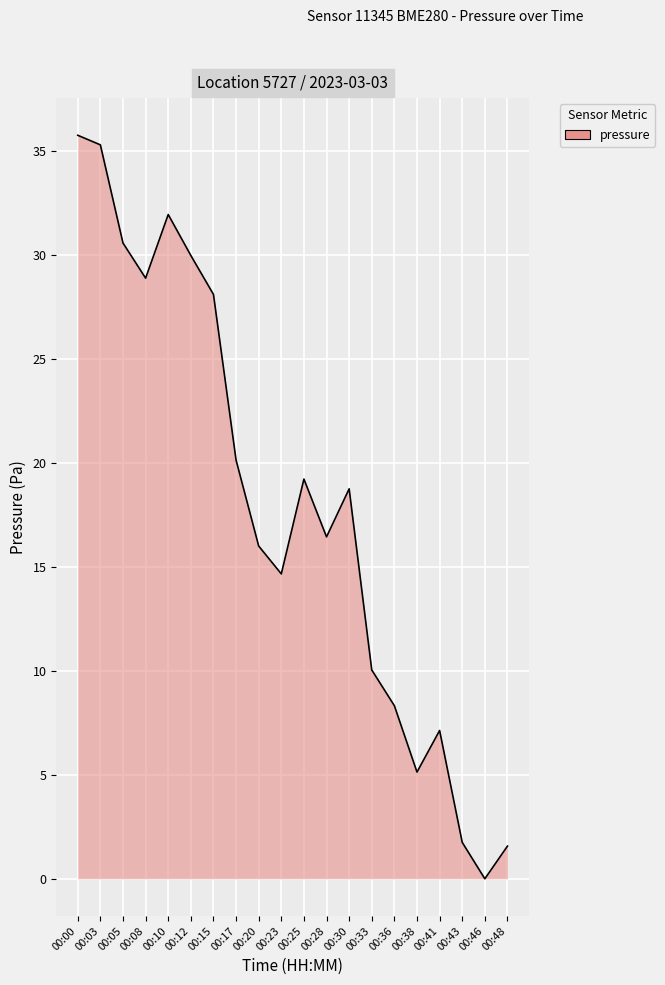

What is the maximum value shown in the chart?

35.8